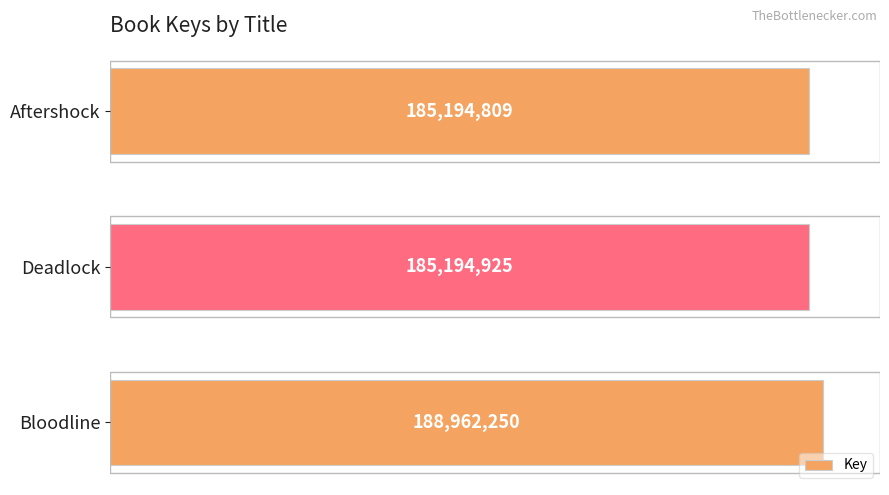

List the labels in order of value, largest first.

Bloodline, Deadlock, Aftershock